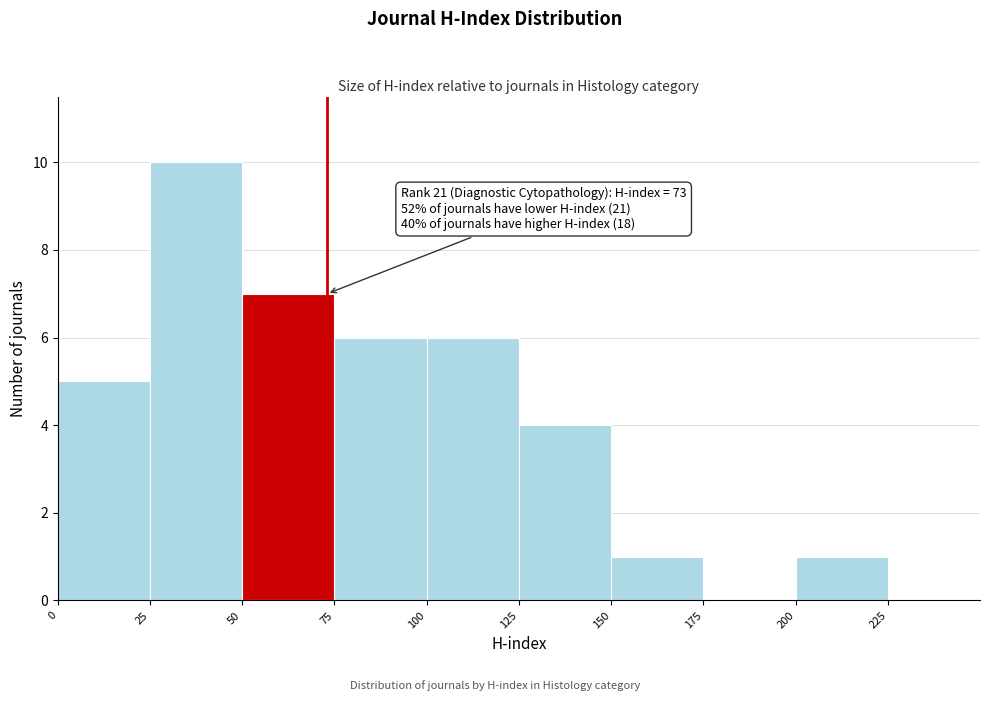

Over which range of the x-axis is the bar tallest?

25 to 50